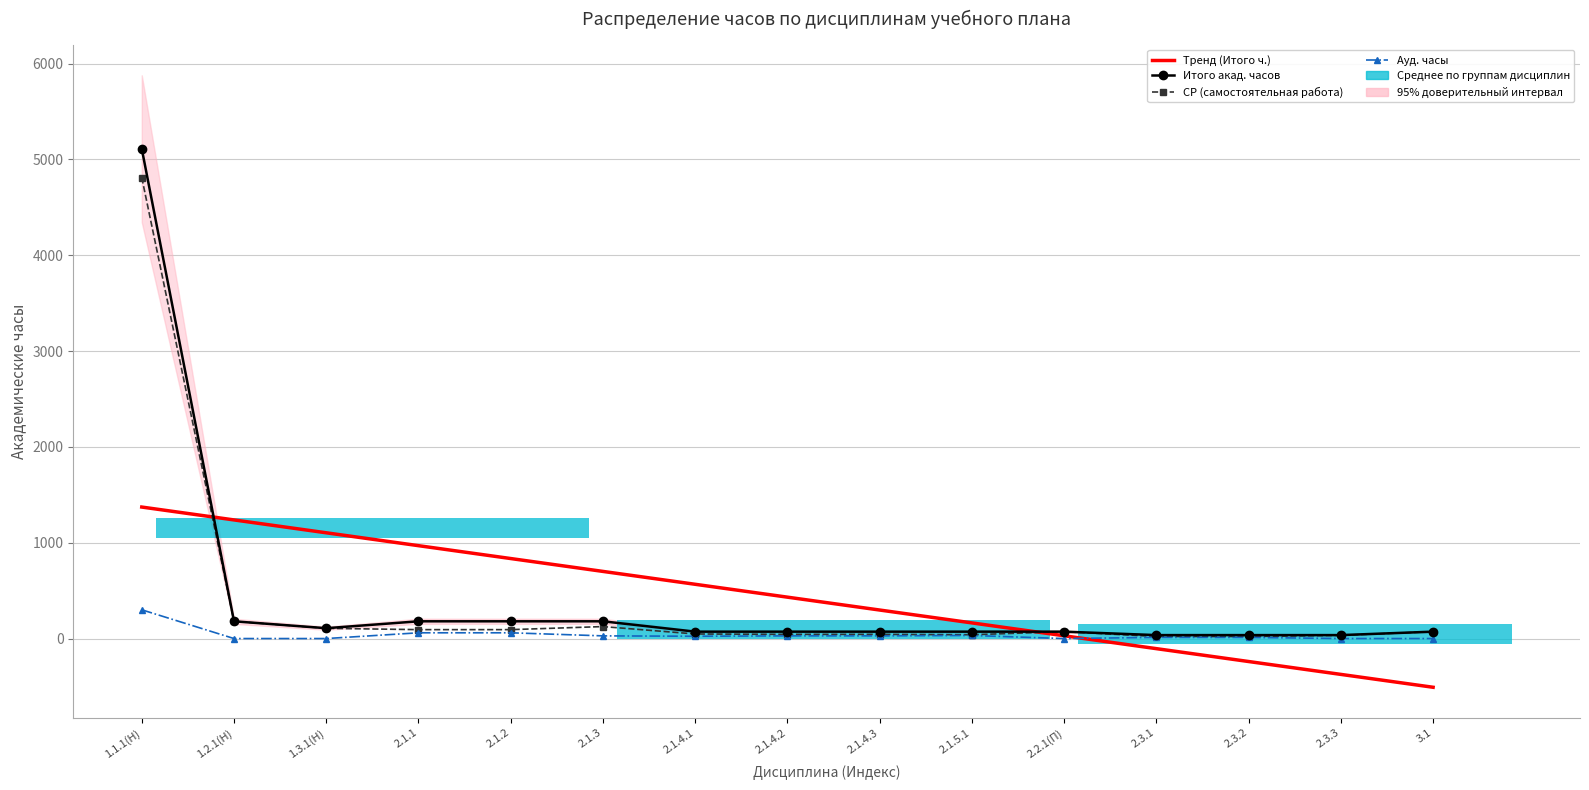

How many values in the Итого акад. часов series are below 72?

3